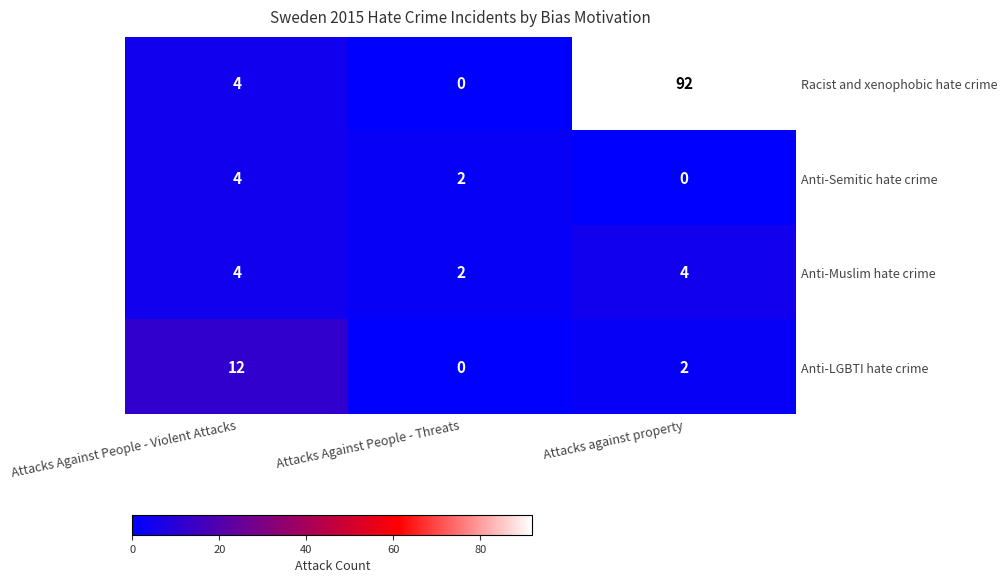

True or false: Racist and xenophobic hate crime has a value of 92 at Attacks against property.

True